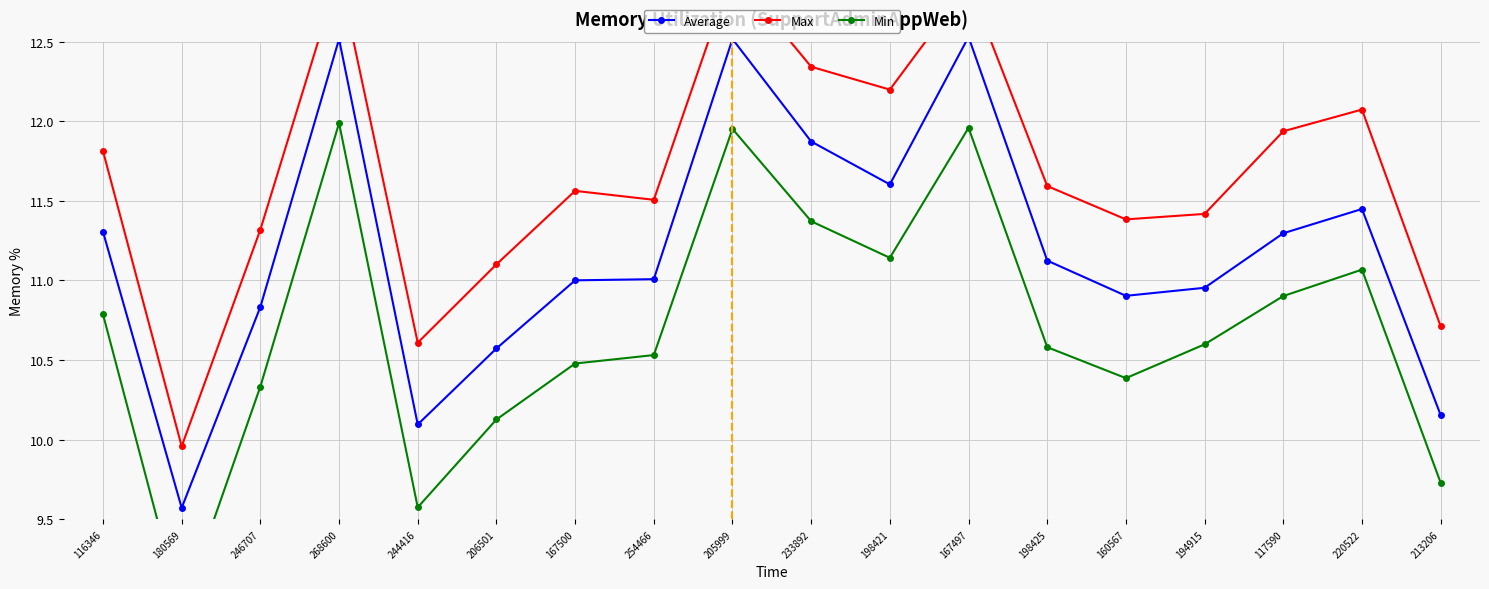

The value of Min at 160567 is 10.4. True or false?

True